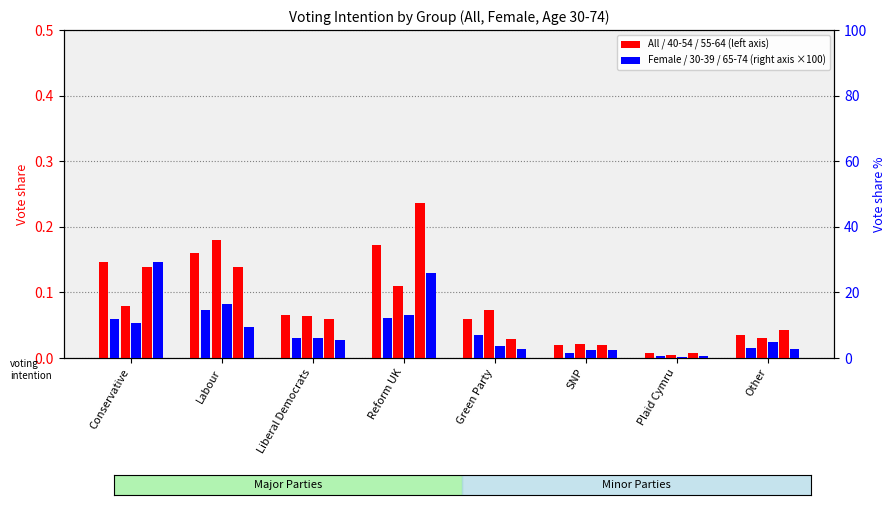

Read the Female value at Reform UK.

12.3